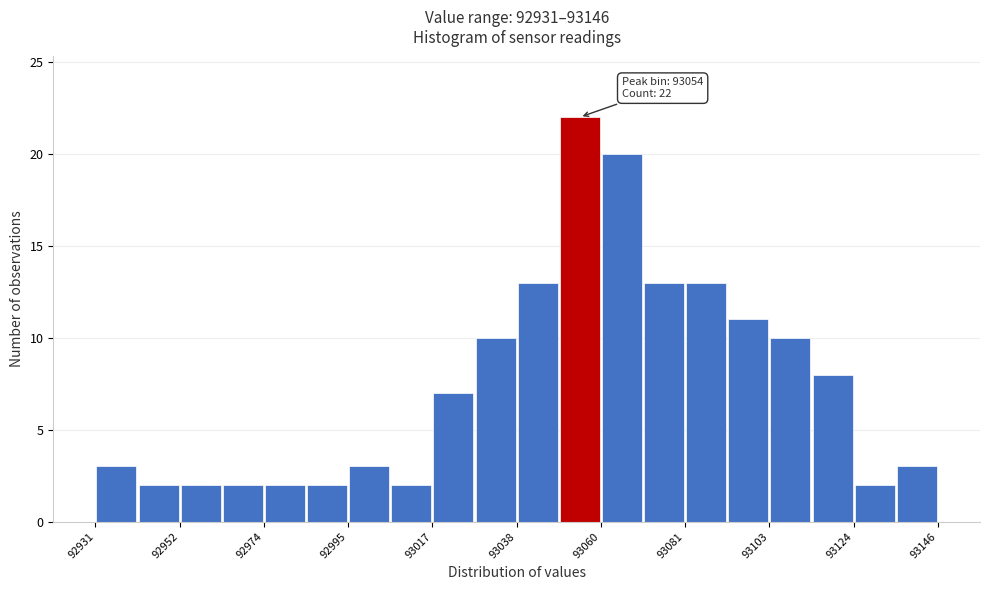

Around what value on the x-axis is the tallest bar? Give the approximate position of its centre, as read against the axis.

93055